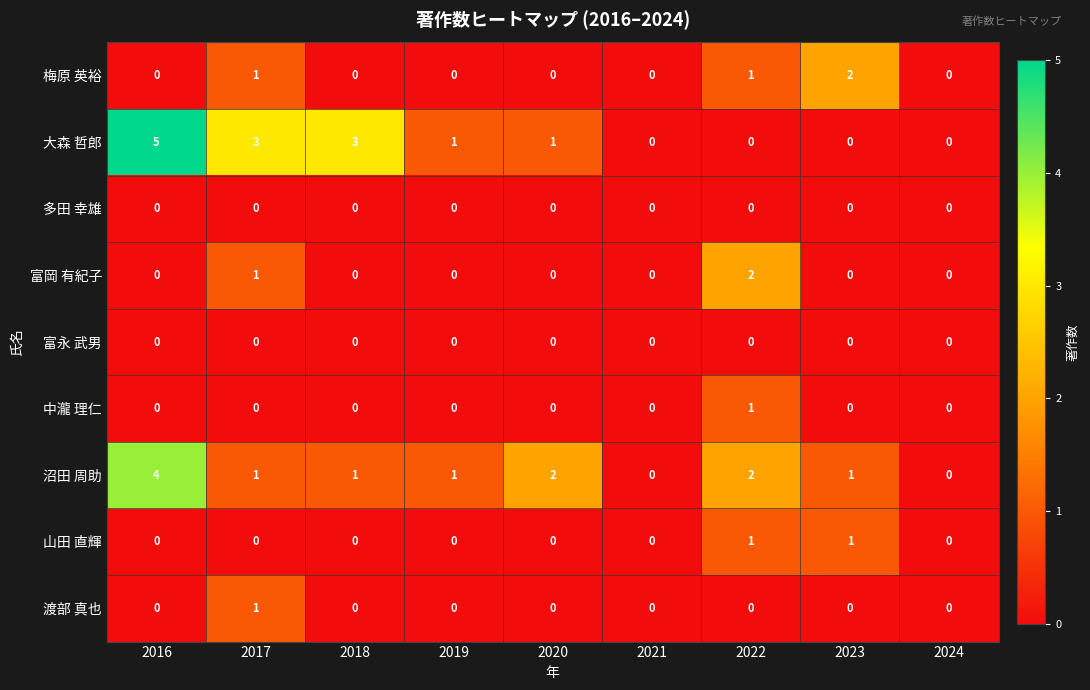

Is it true that 富岡 有紀子 equals -1 at 2016?

False